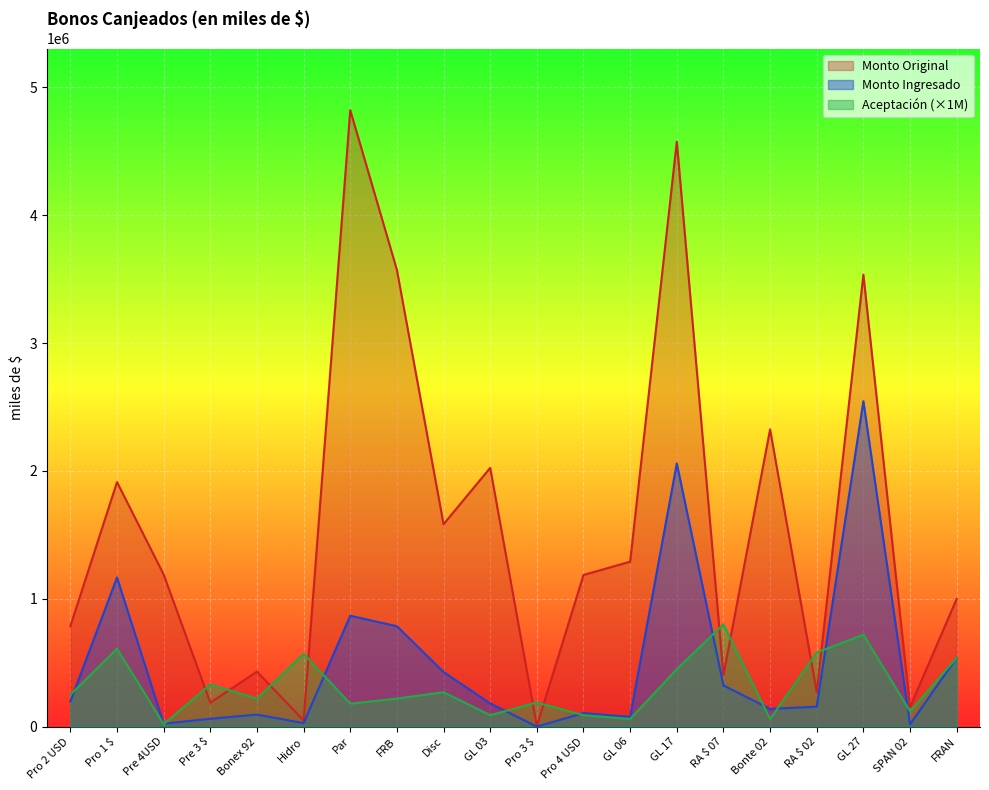

List the series in order of their peak value, lowest first.

Aceptación (×1M), Monto Ingresado, Monto Original